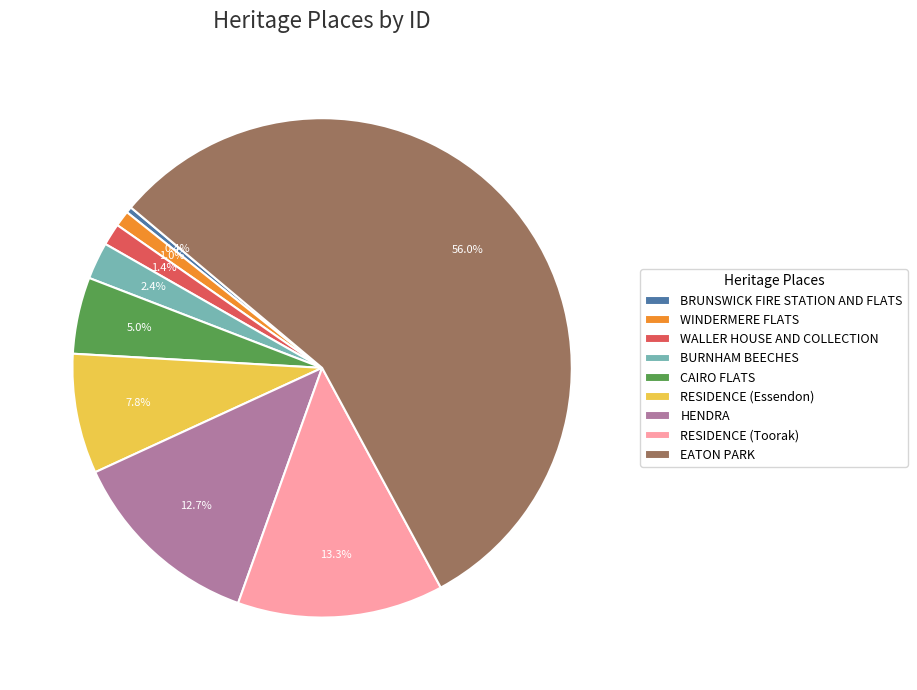

Which category accounts for the majority?

EATON PARK